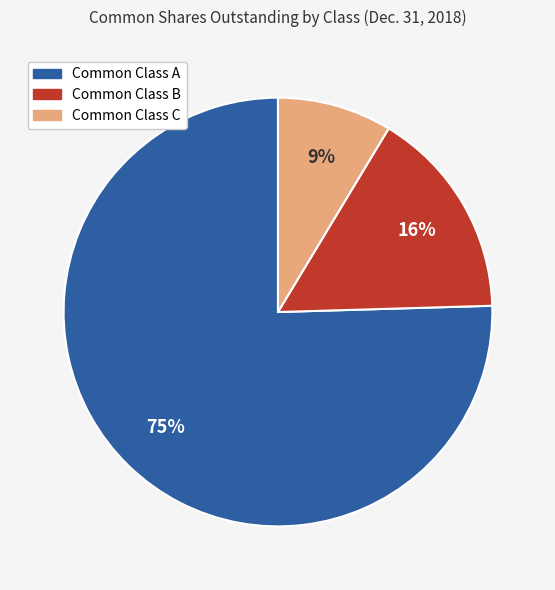

To the nearest percent, what is the combined percentage of Common Class B and Common Class C?

25%